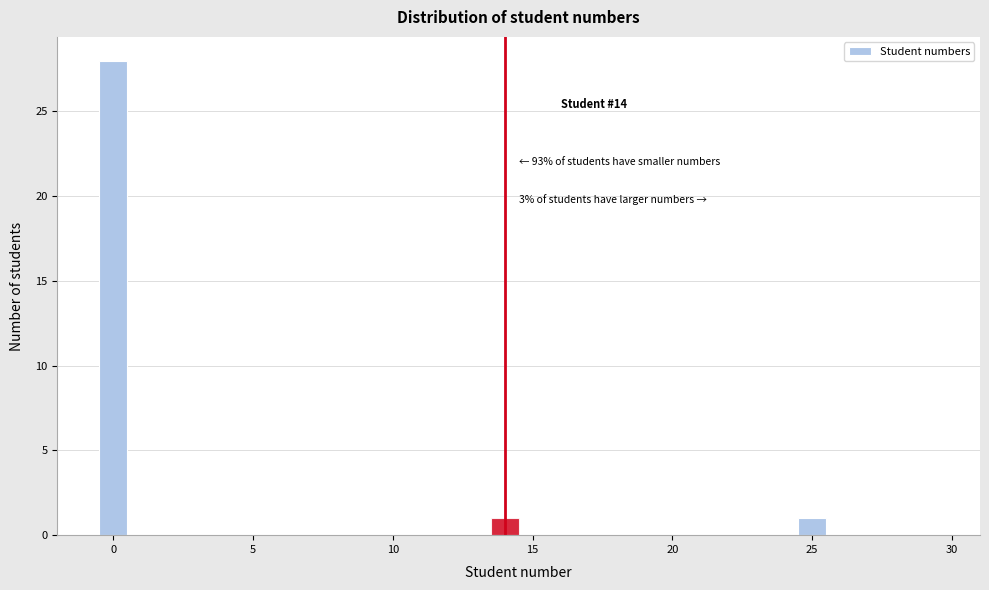

Around what value on the x-axis is the tallest bar? Give the approximate position of its centre, as read against the axis.

0.0